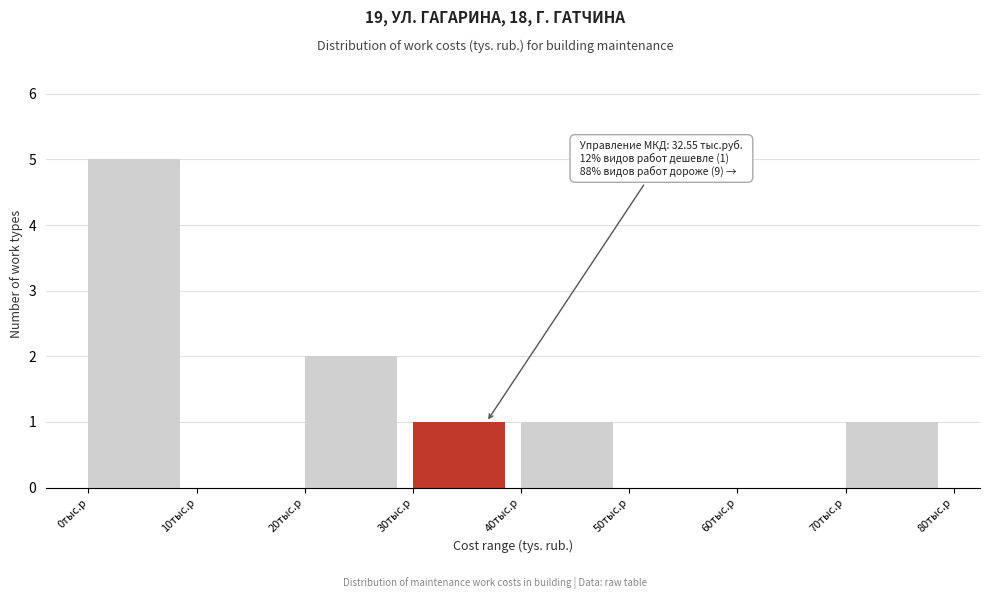

Over which range of the x-axis is the bar tallest?

0 to 10